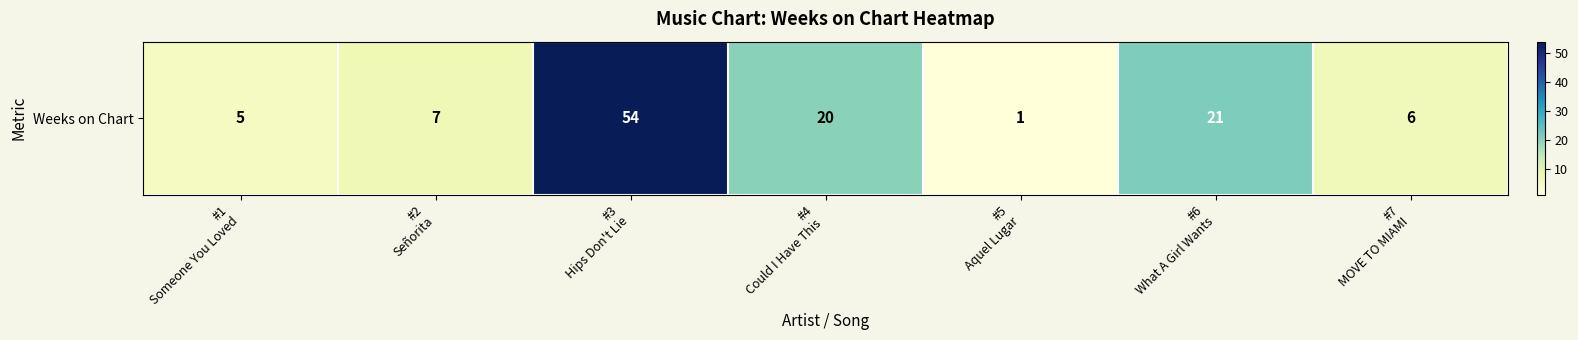

What is the approximate value at #1
Someone You Loved, to the nearest 5?

5